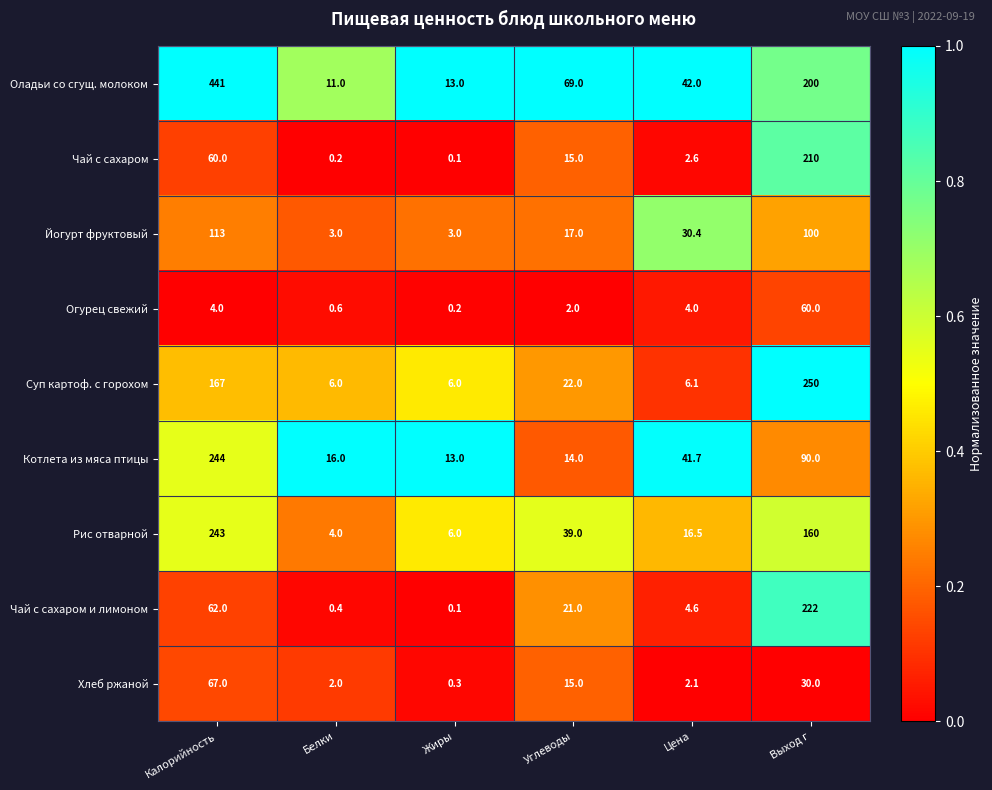

What is the difference between the maximum and second lowest values in the Котлета из мяса птицы series?

230.0